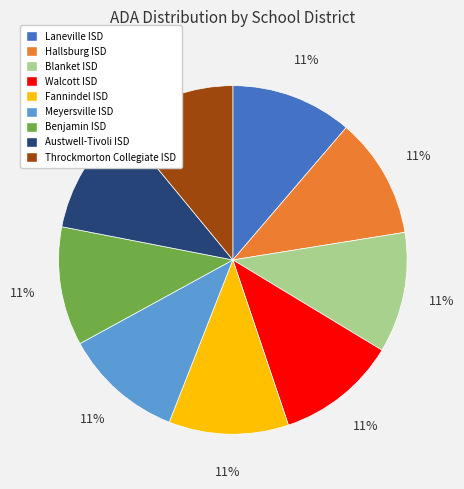

How many segments does this pie chart have?

9